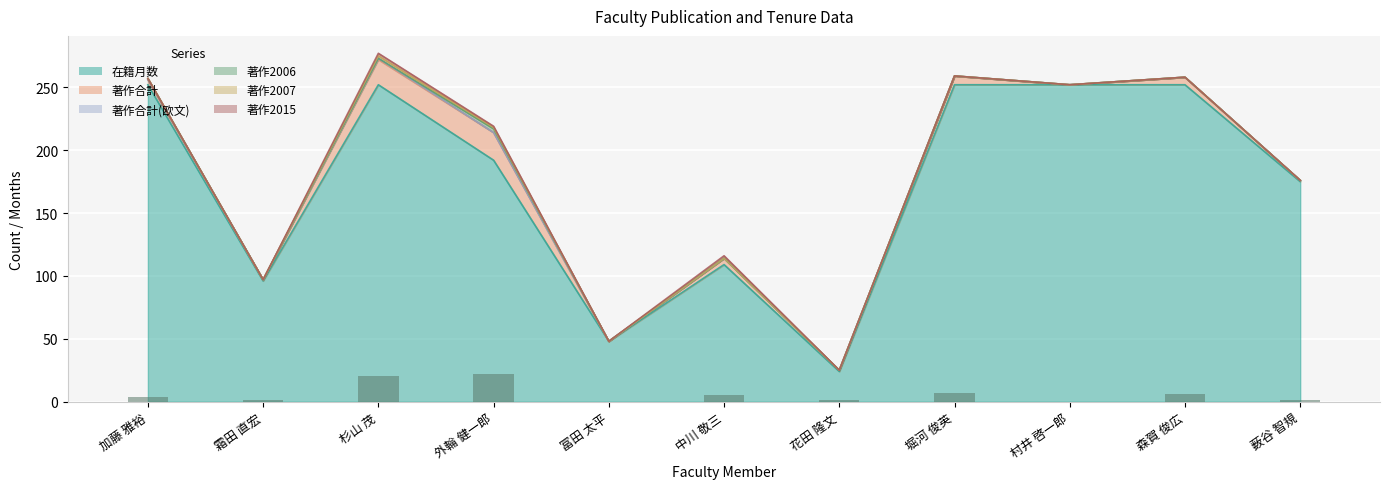

Which series has the widest spread of values?

在籍月数